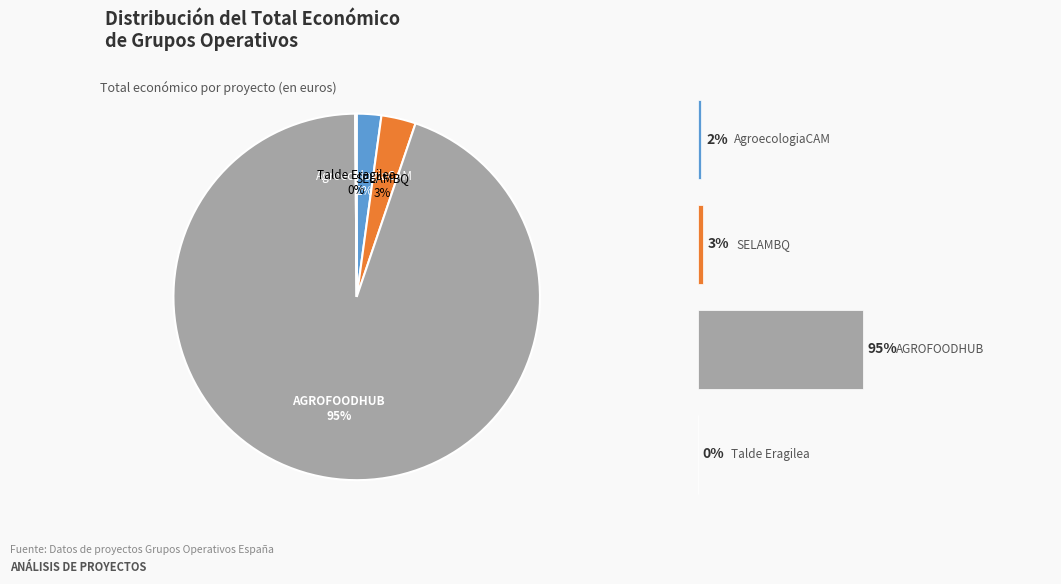

Is SELAMBQ the majority of the pie?

No